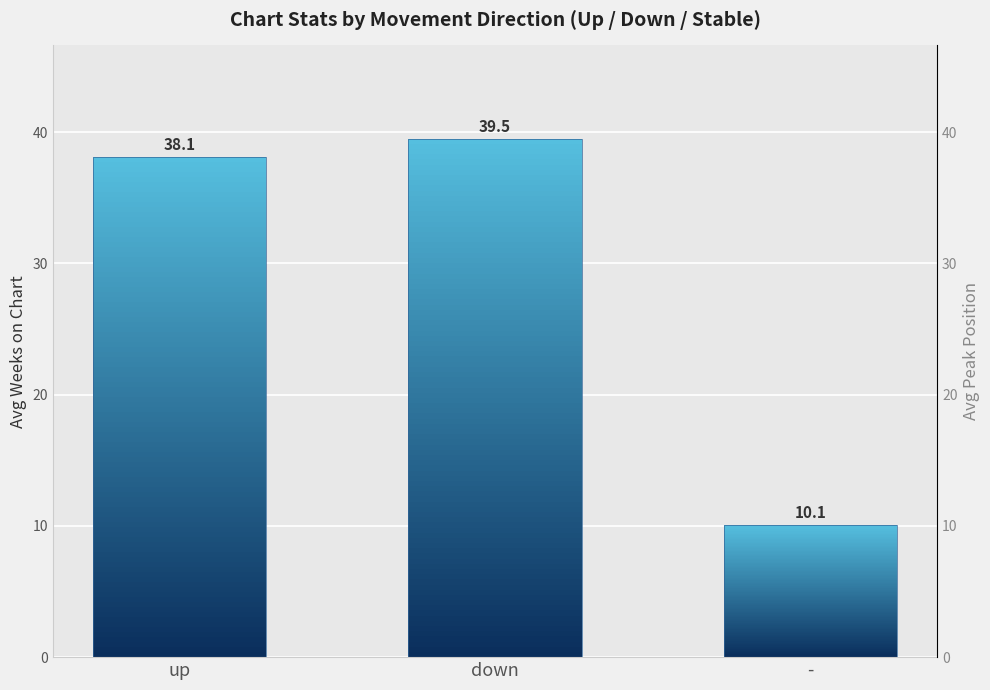

Are the bars horizontal?

No